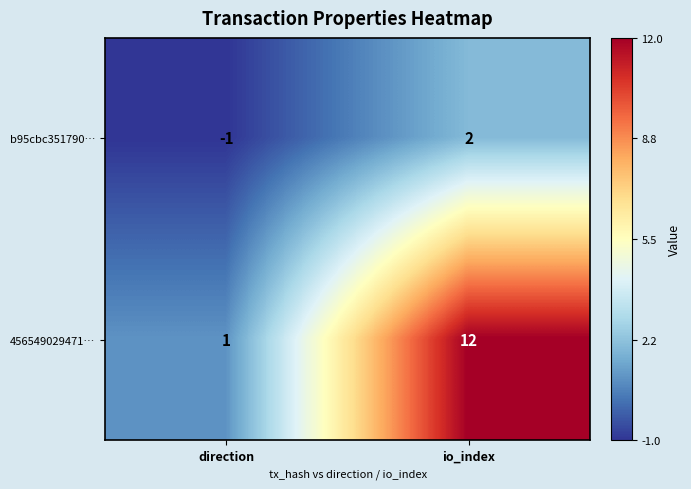

Reading left to right, extract all data points from this chart.

b95cbc351790…: direction=-1	io_index=2
456549029471…: direction=1	io_index=12